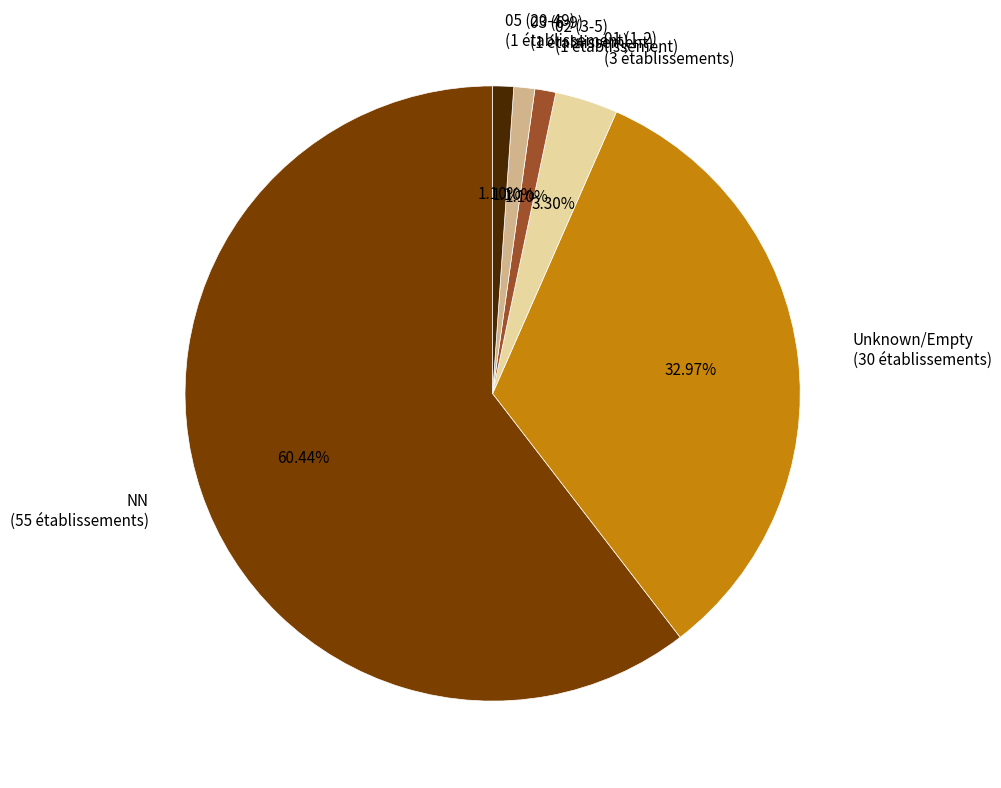

Is NN (55 établissements) the majority of the pie?

Yes